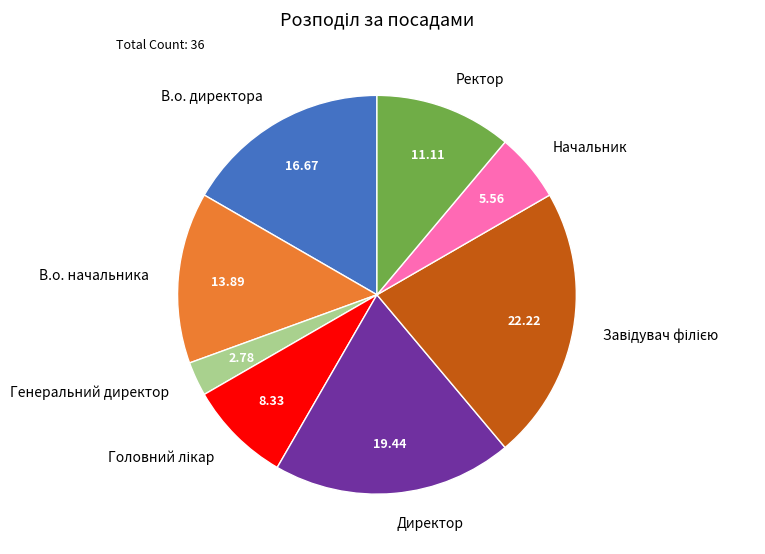

Count the number of slices in the pie.

8